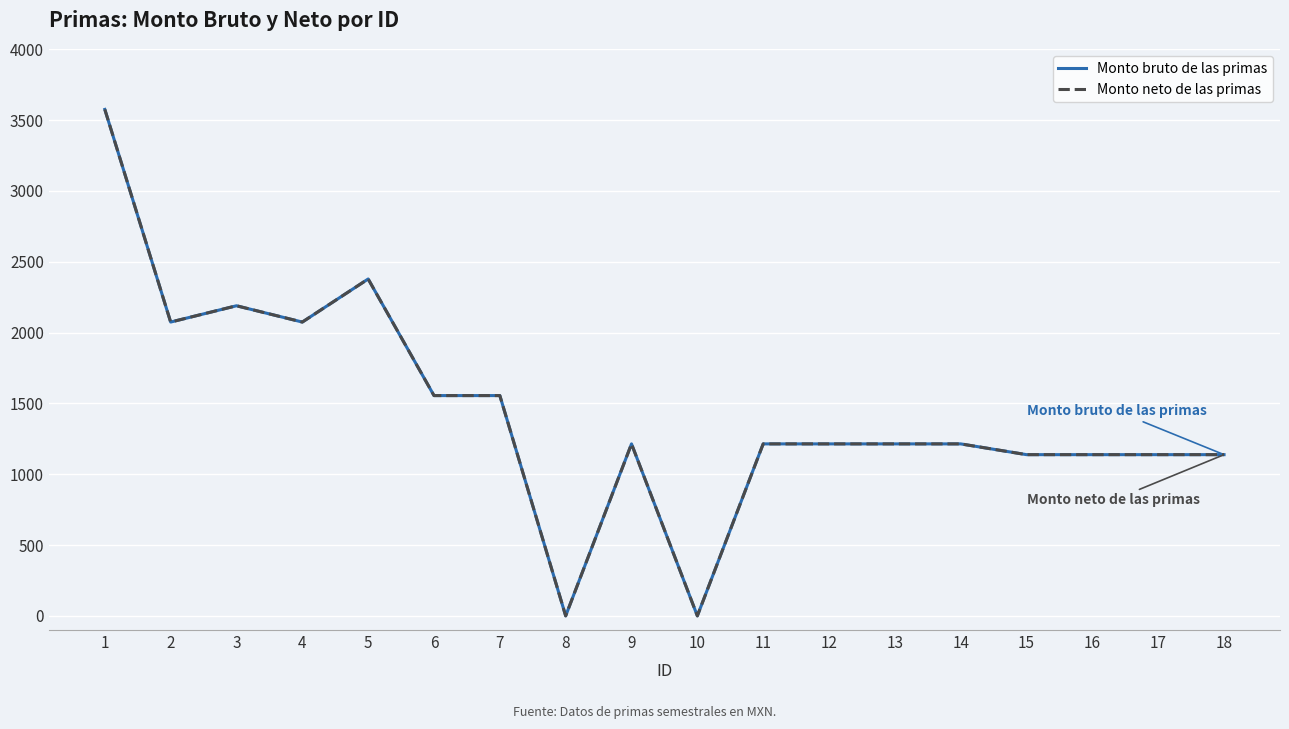

Rank the series by their maximum value, from lowest to highest.

Monto bruto de las primas, Monto neto de las primas